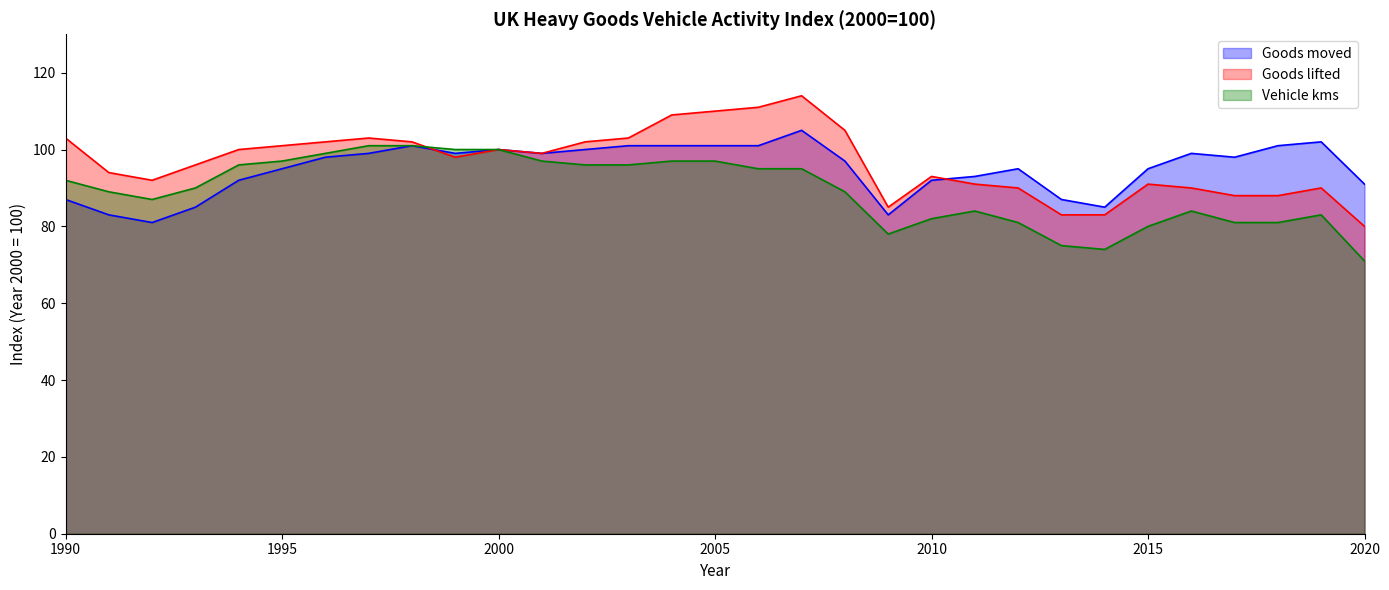

List the series in order of their overall mean, highest first.

Goods lifted, Goods moved, Vehicle kms